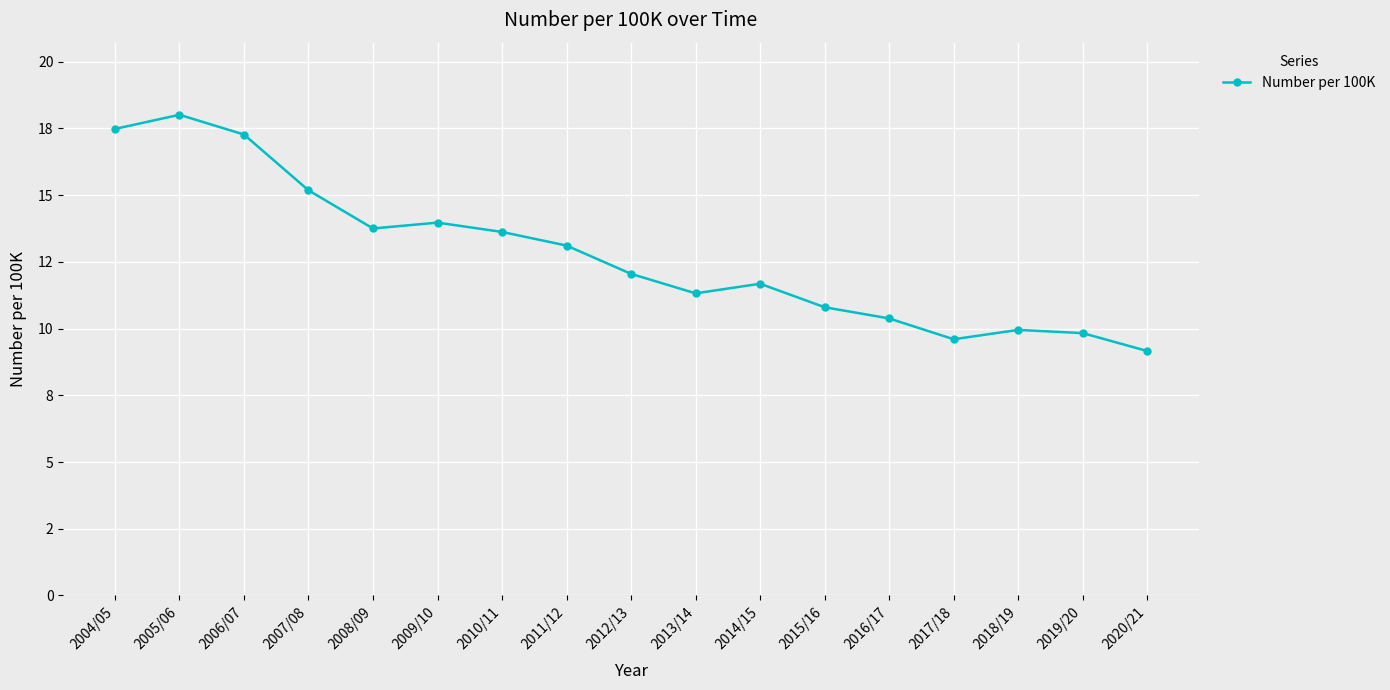

Is it true that the value at 2019/20 is 9.8?

True